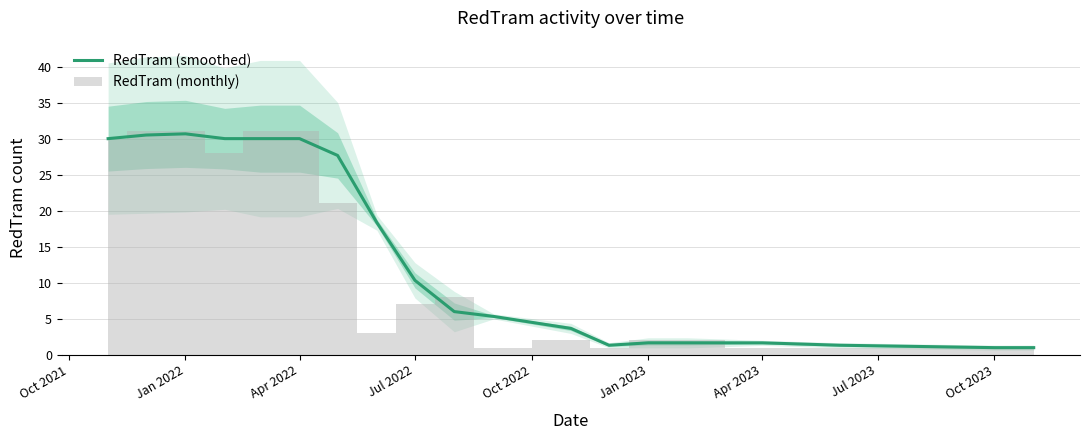

The RedTram (smoothed) series shows 7.3 at Jan 2022. True or false?

False